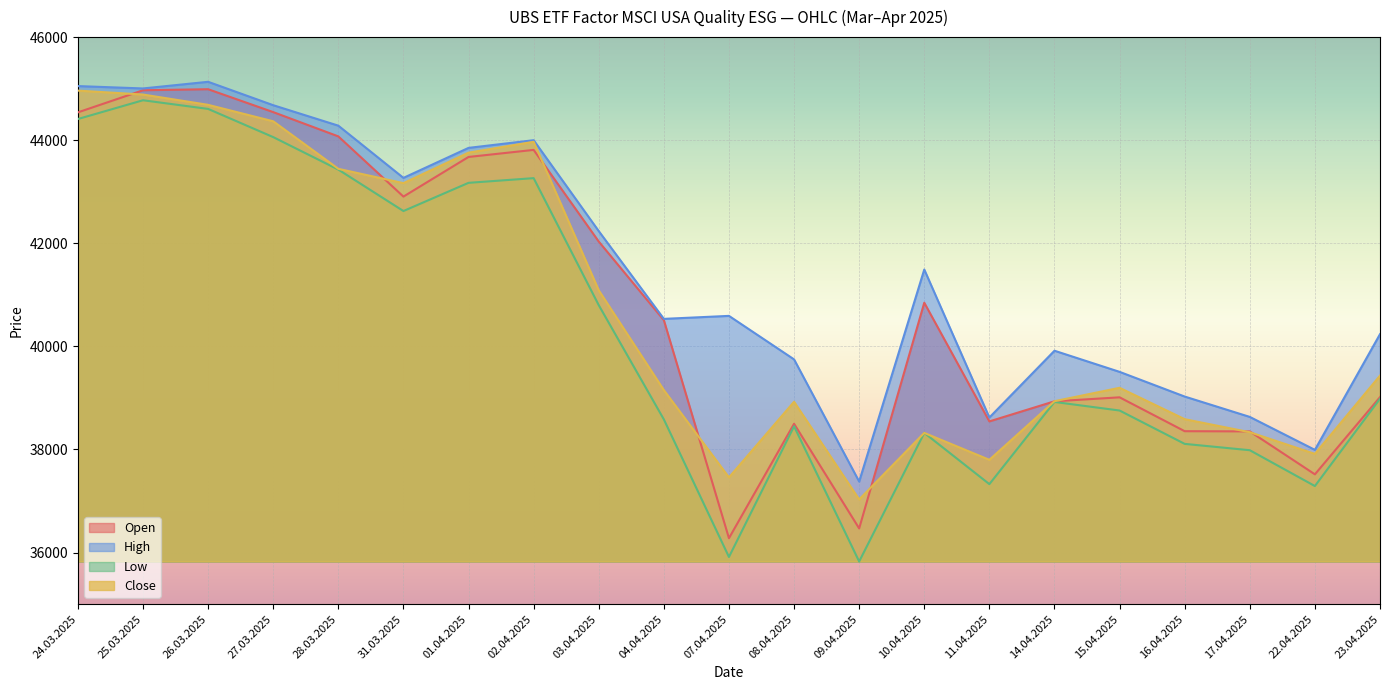

How many lines are shown in the chart?

4